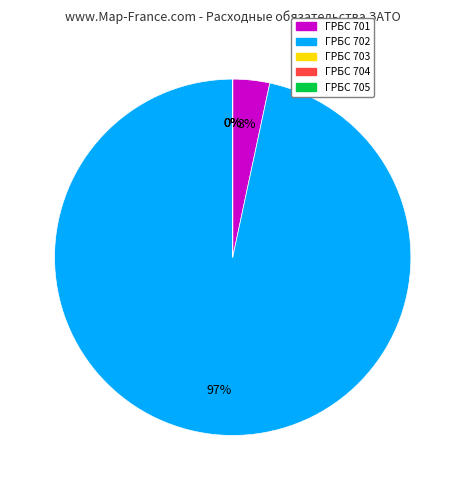

Count the number of slices in the pie.

5